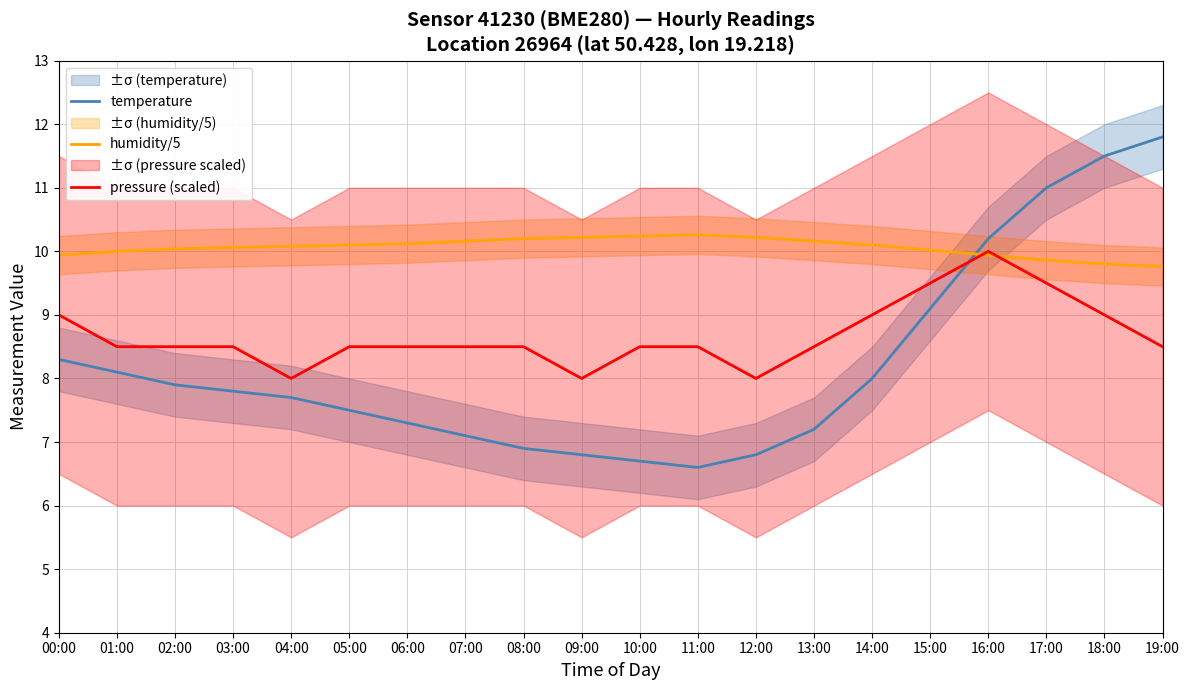

Which series has the largest total across all categories?

humidity/5